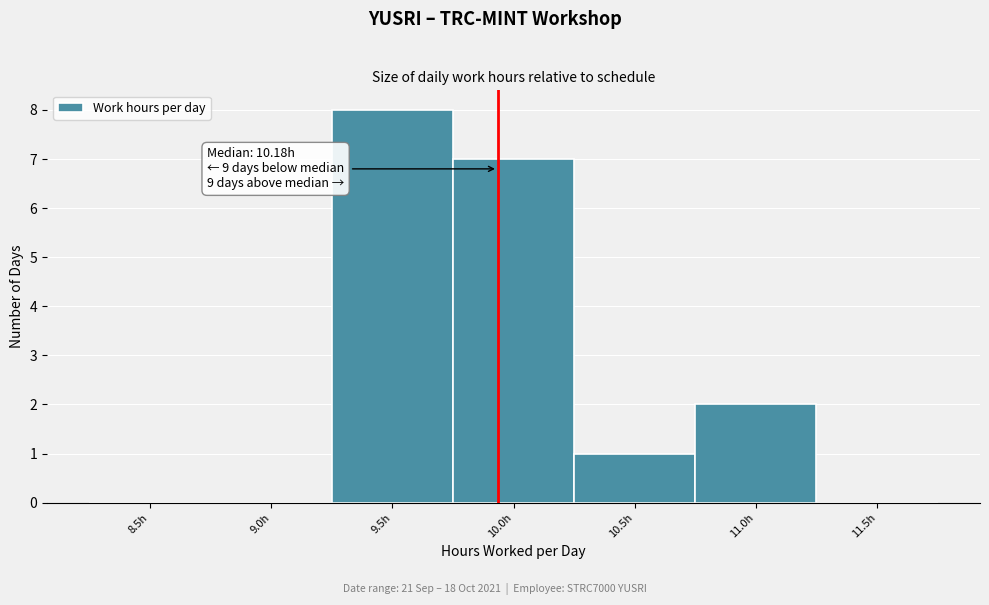

Reading left to right, transcribe all the data shown in this chart.

8.5h=0	9.0h=0	9.5h=8	10.0h=7	10.5h=1	11.0h=2	11.5h=0